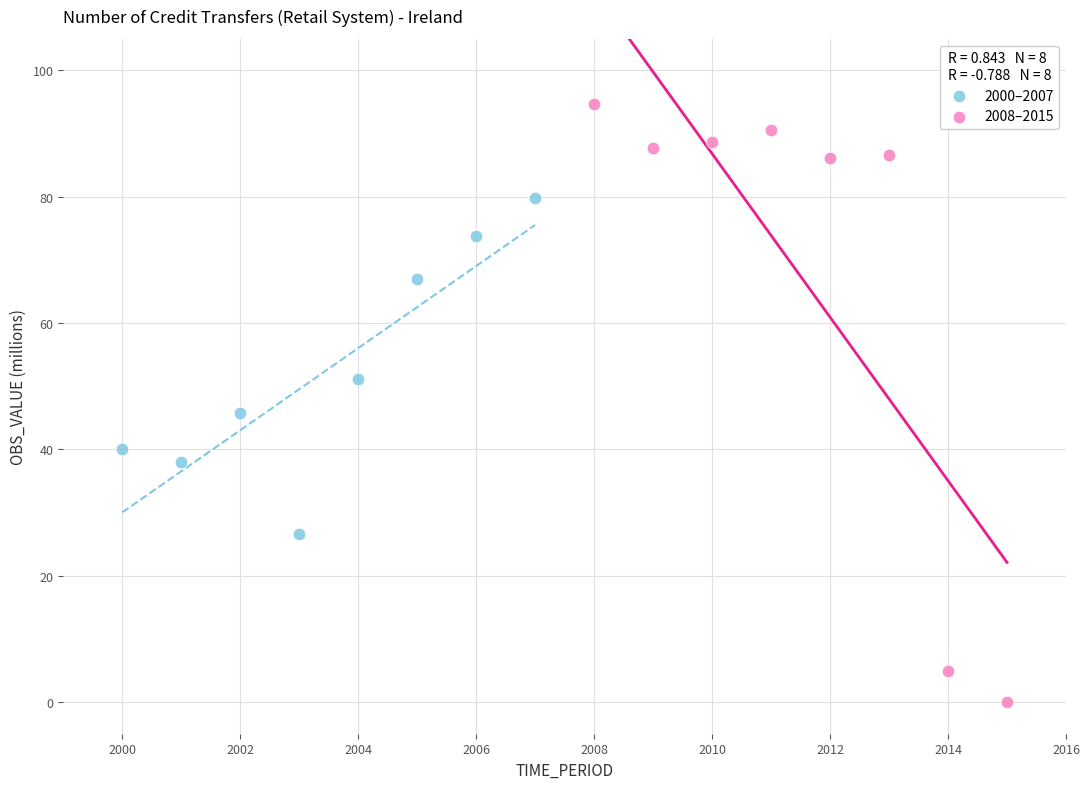

Which series contains the lowest Y value?

2008–2015